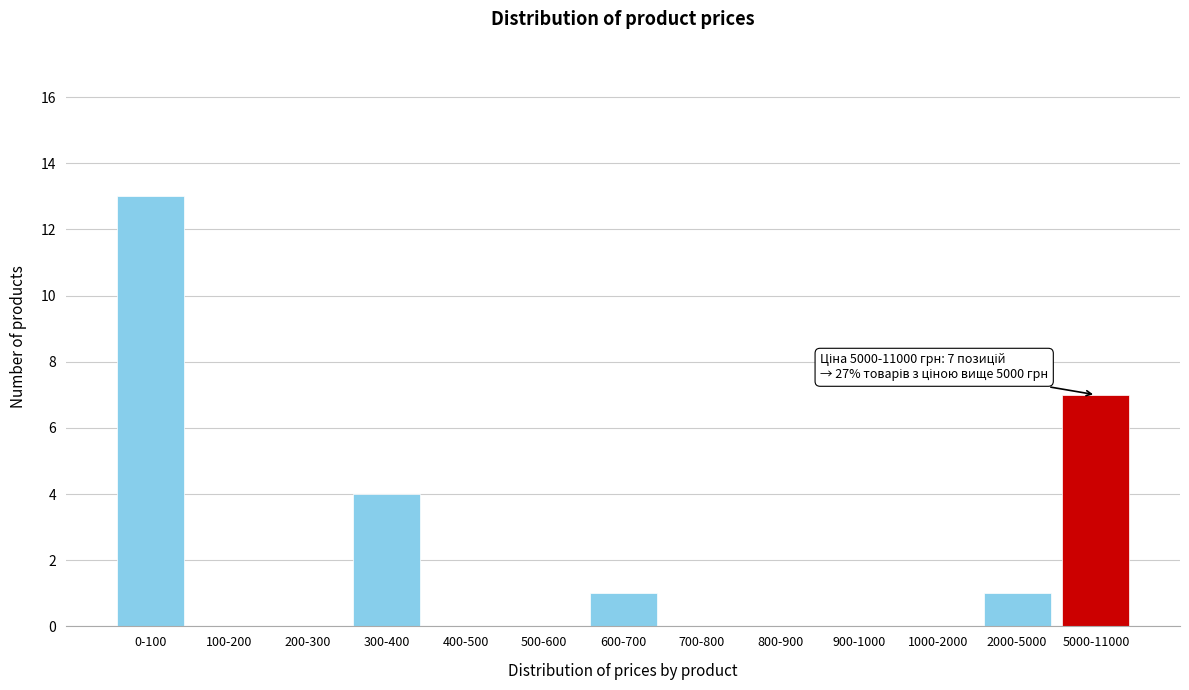

Reading right to left, extract all data points from this chart.

5000-11000=7	2000-5000=1	1000-2000=0	900-1000=0	800-900=0	700-800=0	600-700=1	500-600=0	400-500=0	300-400=4	200-300=0	100-200=0	0-100=13